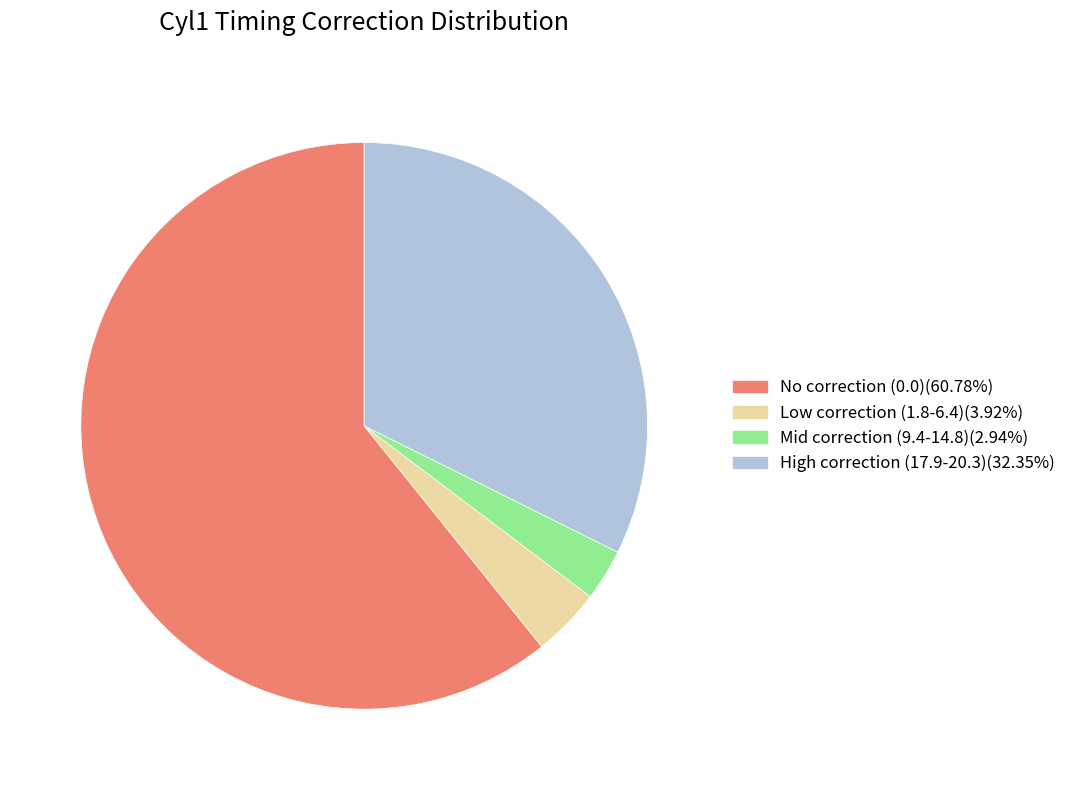

Do Low correction (1.8-6.4)(3.92%) and Mid correction (9.4-14.8)(2.94%) together represent more than half of the pie?

No